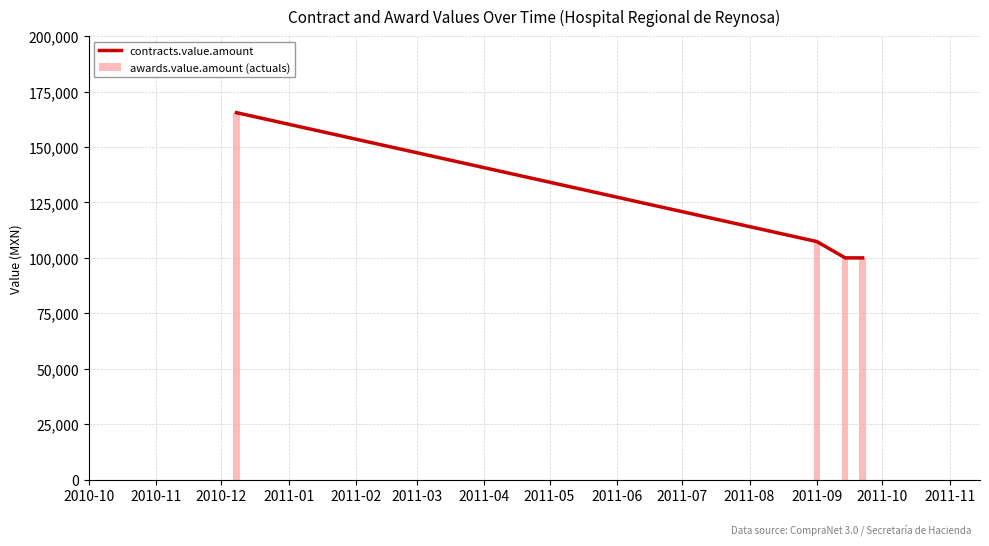

What is the highest value of the awards.value.amount (actuals) series?

165500